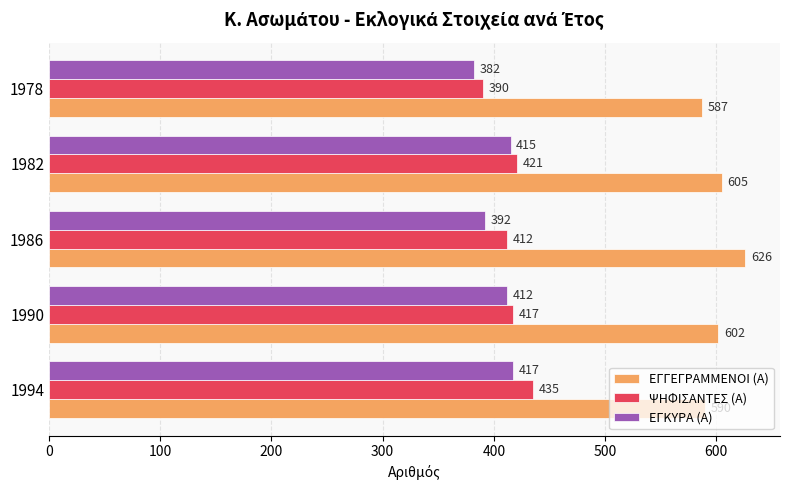

The value of ΕΓΓΕΓΡΑΜΜΕΝΟΙ (Α) at 1994 is 1002. True or false?

False